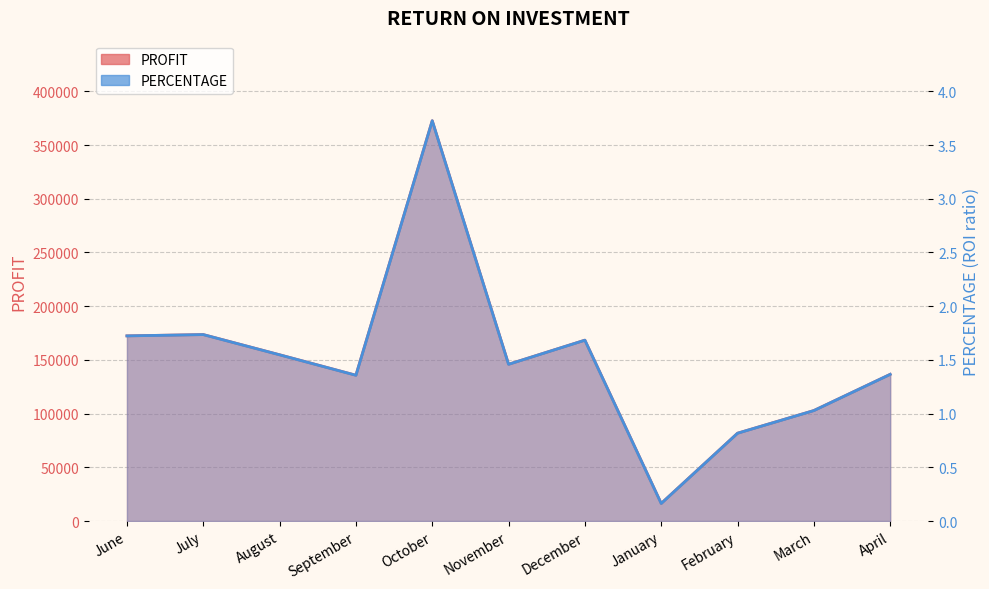

At which label does PROFIT reach its minimum?

January